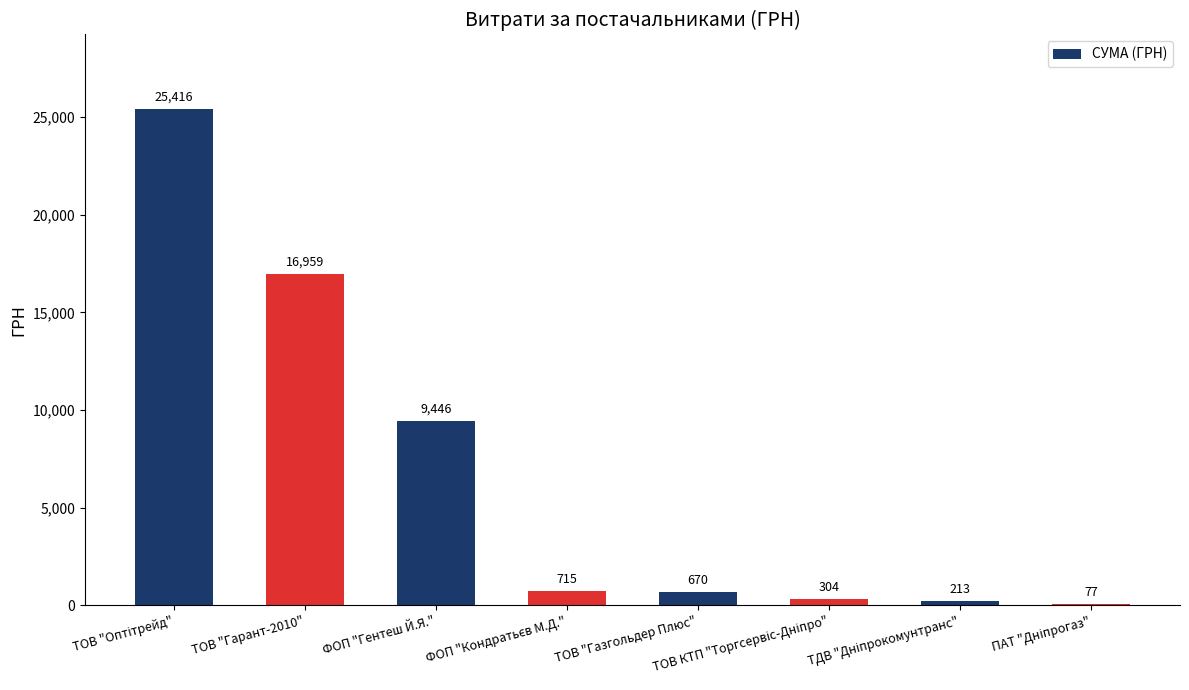

How many series are shown in this chart?

1